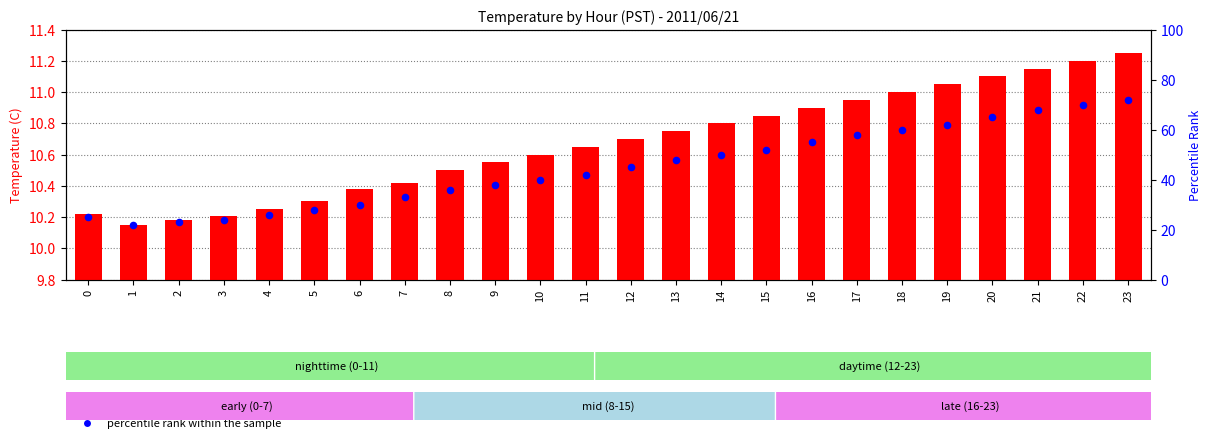

Which series contains the lowest Y value?

avg temperature (C)